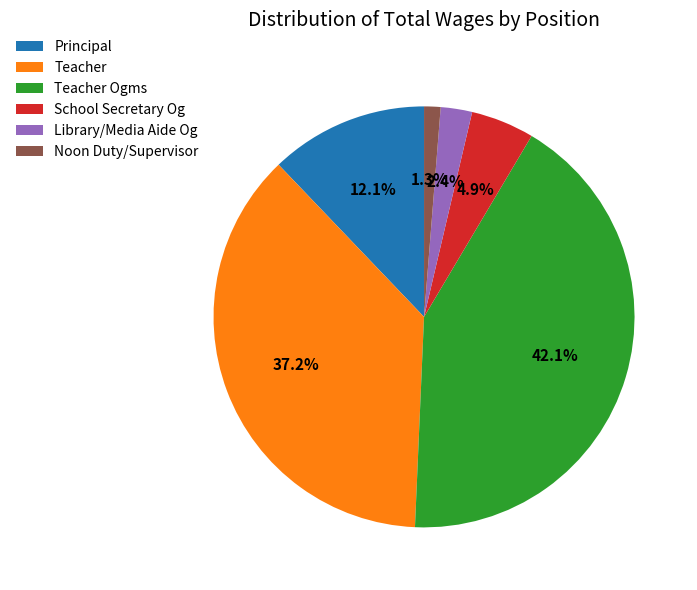

Approximately how many times larger is the value at Library/Media Aide Og compared to School Secretary Og?

0.5